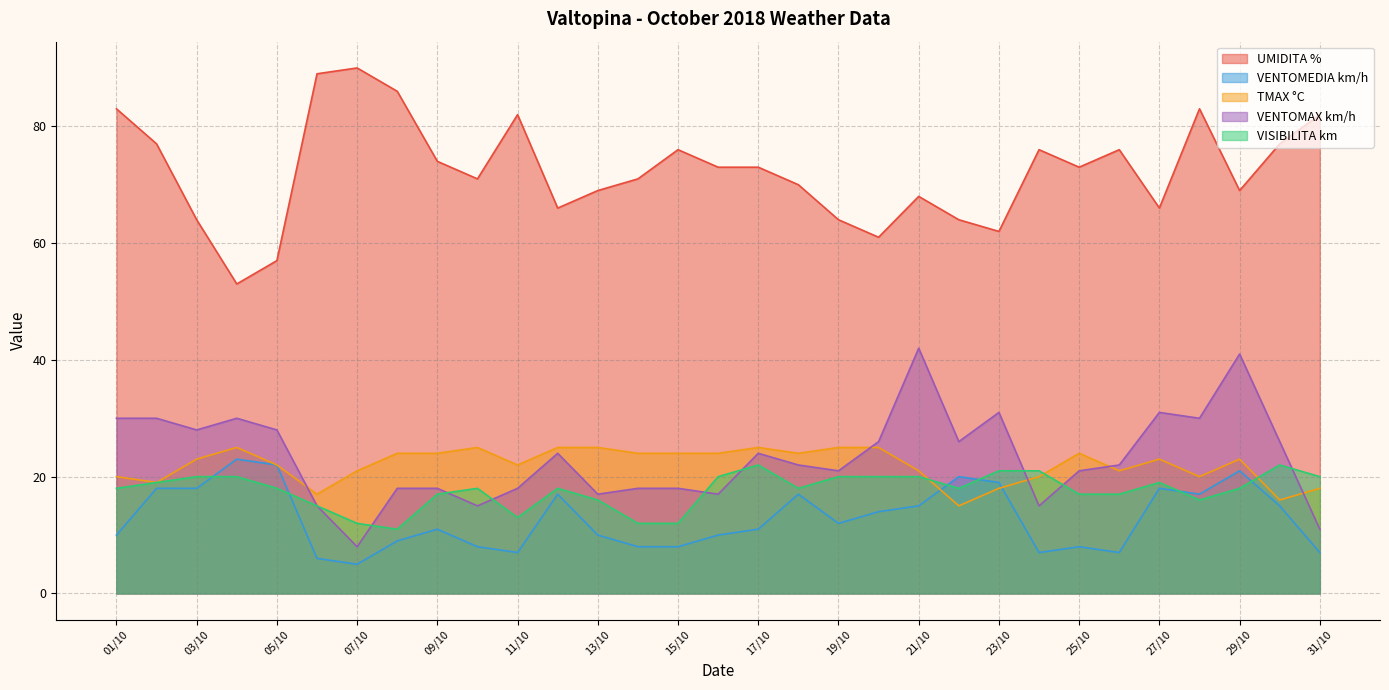

How many data points in TMAX °C are above 23?

14